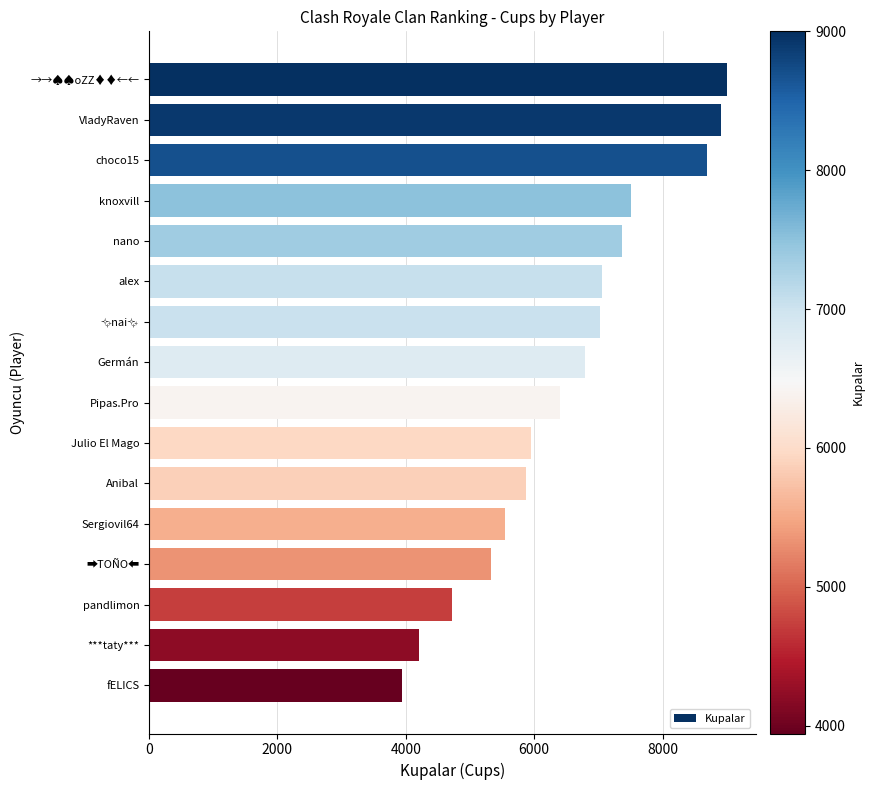

The value at →→♠♠oZZ♦♦←← is 9000. True or false?

True